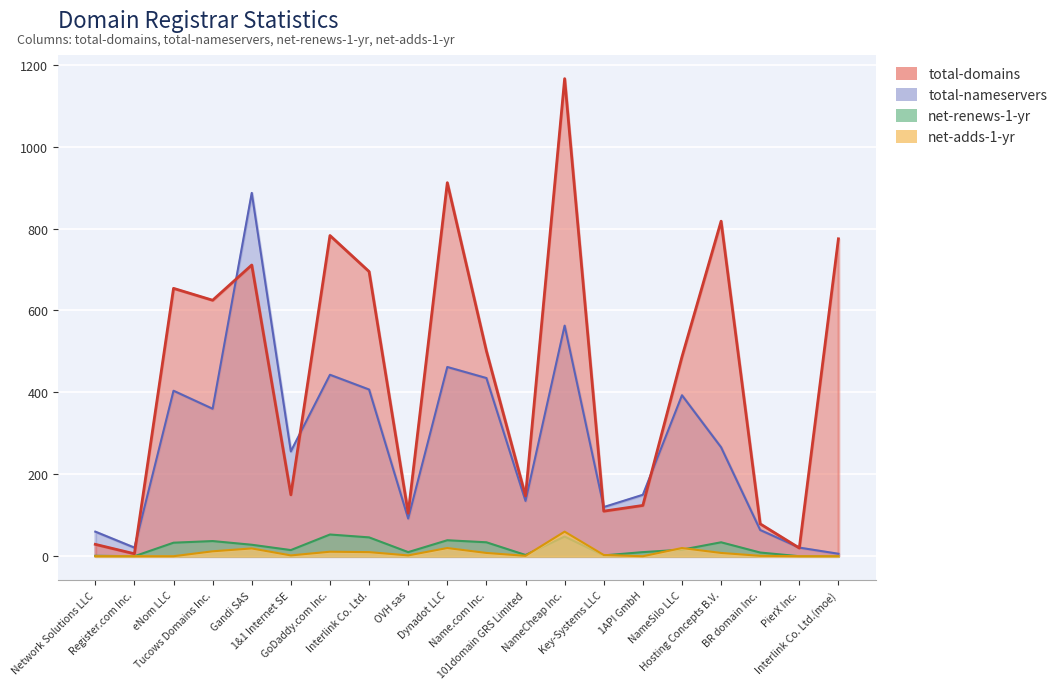

Reading left to right, what are all the values shown in this chart?

total-domains: Network Solutions LLC=29	Register.com Inc.=6	eNom LLC=654	Tucows Domains Inc.=625	Gandi SAS=711	1&1 Internet SE=150	GoDaddy.com Inc.=783	Interlink Co. Ltd.=695	OVH sas=105	Dynadot LLC=912	Name.com Inc.=501	101domain GRS Limited=147	NameCheap Inc.=1166	Key-Systems LLC=110	1API GmbH=124	NameSilo LLC=487	Hosting Concepts B.V.=818	BR domain Inc.=79	PierX Inc.=20	Interlink Co. Ltd.(moe)=775
total-nameservers: Network Solutions LLC=60	Register.com Inc.=21	eNom LLC=404	Tucows Domains Inc.=360	Gandi SAS=887	1&1 Internet SE=256	GoDaddy.com Inc.=443	Interlink Co. Ltd.=407	OVH sas=92	Dynadot LLC=462	Name.com Inc.=435	101domain GRS Limited=135	NameCheap Inc.=563	Key-Systems LLC=120	1API GmbH=150	NameSilo LLC=393	Hosting Concepts B.V.=266	BR domain Inc.=64	PierX Inc.=21	Interlink Co. Ltd.(moe)=6
net-renews-1-yr: Network Solutions LLC=1	Register.com Inc.=0	eNom LLC=33	Tucows Domains Inc.=37	Gandi SAS=28	1&1 Internet SE=15	GoDaddy.com Inc.=53	Interlink Co. Ltd.=46	OVH sas=10	Dynadot LLC=39	Name.com Inc.=34	101domain GRS Limited=3	NameCheap Inc.=48	Key-Systems LLC=2	1API GmbH=10	NameSilo LLC=16	Hosting Concepts B.V.=34	BR domain Inc.=9	PierX Inc.=0	Interlink Co. Ltd.(moe)=0
net-adds-1-yr: Network Solutions LLC=0	Register.com Inc.=0	eNom LLC=0	Tucows Domains Inc.=12	Gandi SAS=19	1&1 Internet SE=2	GoDaddy.com Inc.=11	Interlink Co. Ltd.=10	OVH sas=2	Dynadot LLC=20	Name.com Inc.=8	101domain GRS Limited=1	NameCheap Inc.=60	Key-Systems LLC=3	1API GmbH=0	NameSilo LLC=20	Hosting Concepts B.V.=8	BR domain Inc.=1	PierX Inc.=0	Interlink Co. Ltd.(moe)=0